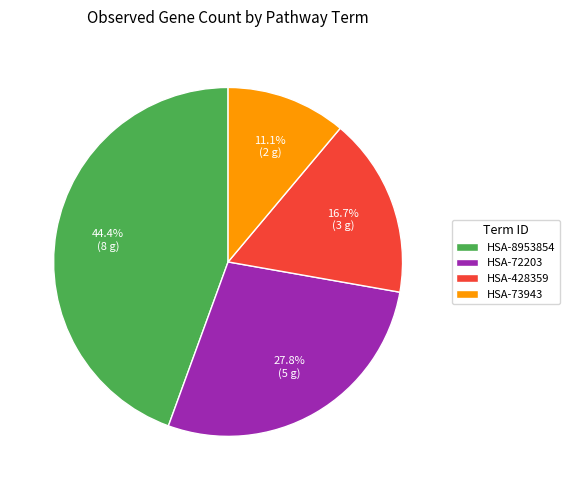

Is it true that HSA-428359 is 2% of the pie?

False